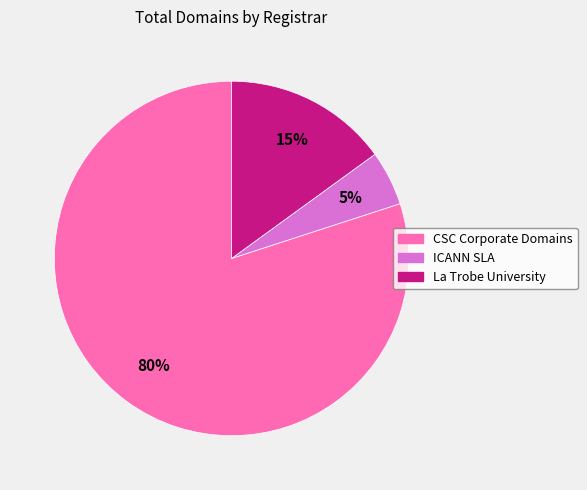

Rank the categories by value from lowest to highest.

ICANN SLA, La Trobe University, CSC Corporate Domains